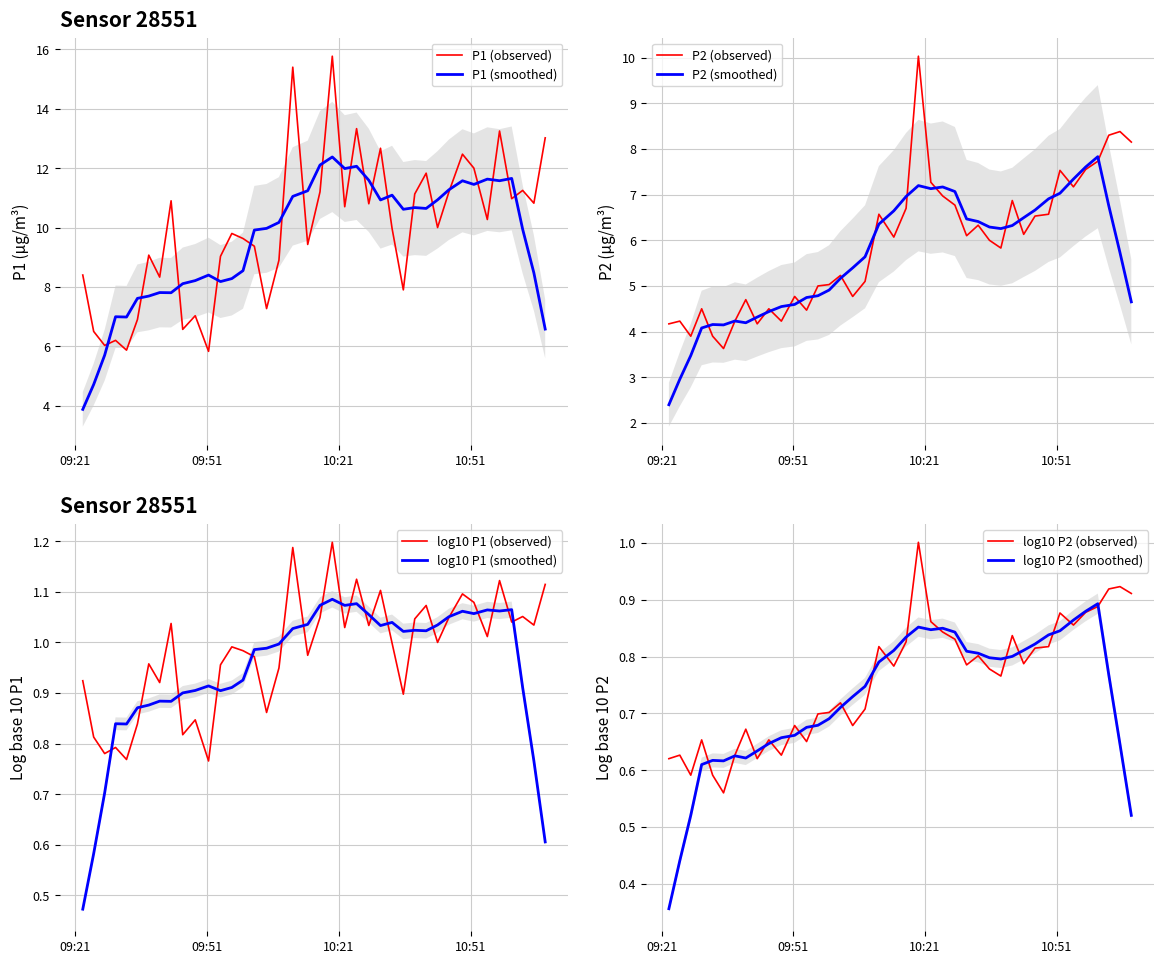

What is the highest value of the P2 (observed) series?

10.0